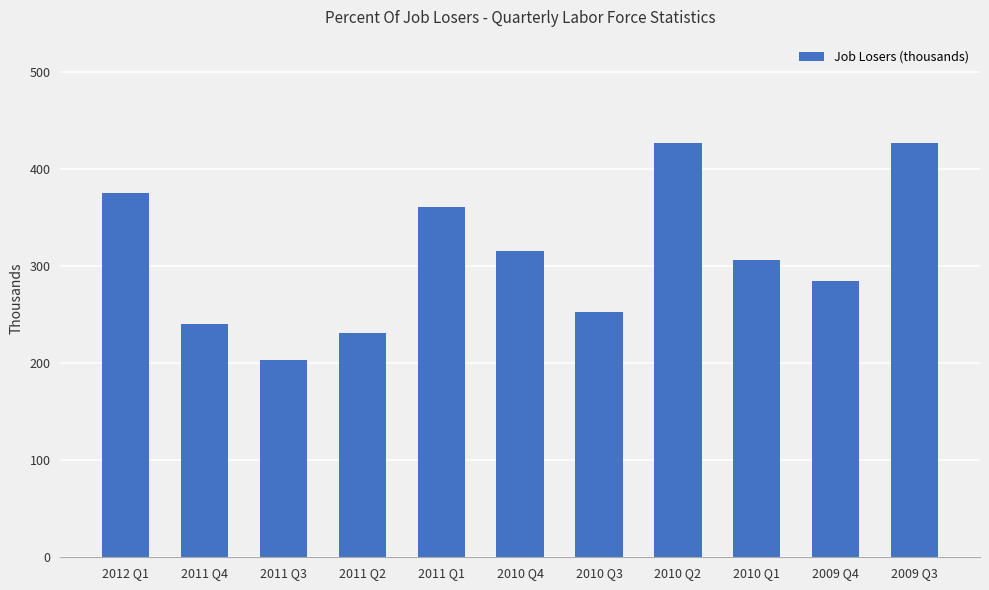

The value at 2010 Q4 is 100. True or false?

False